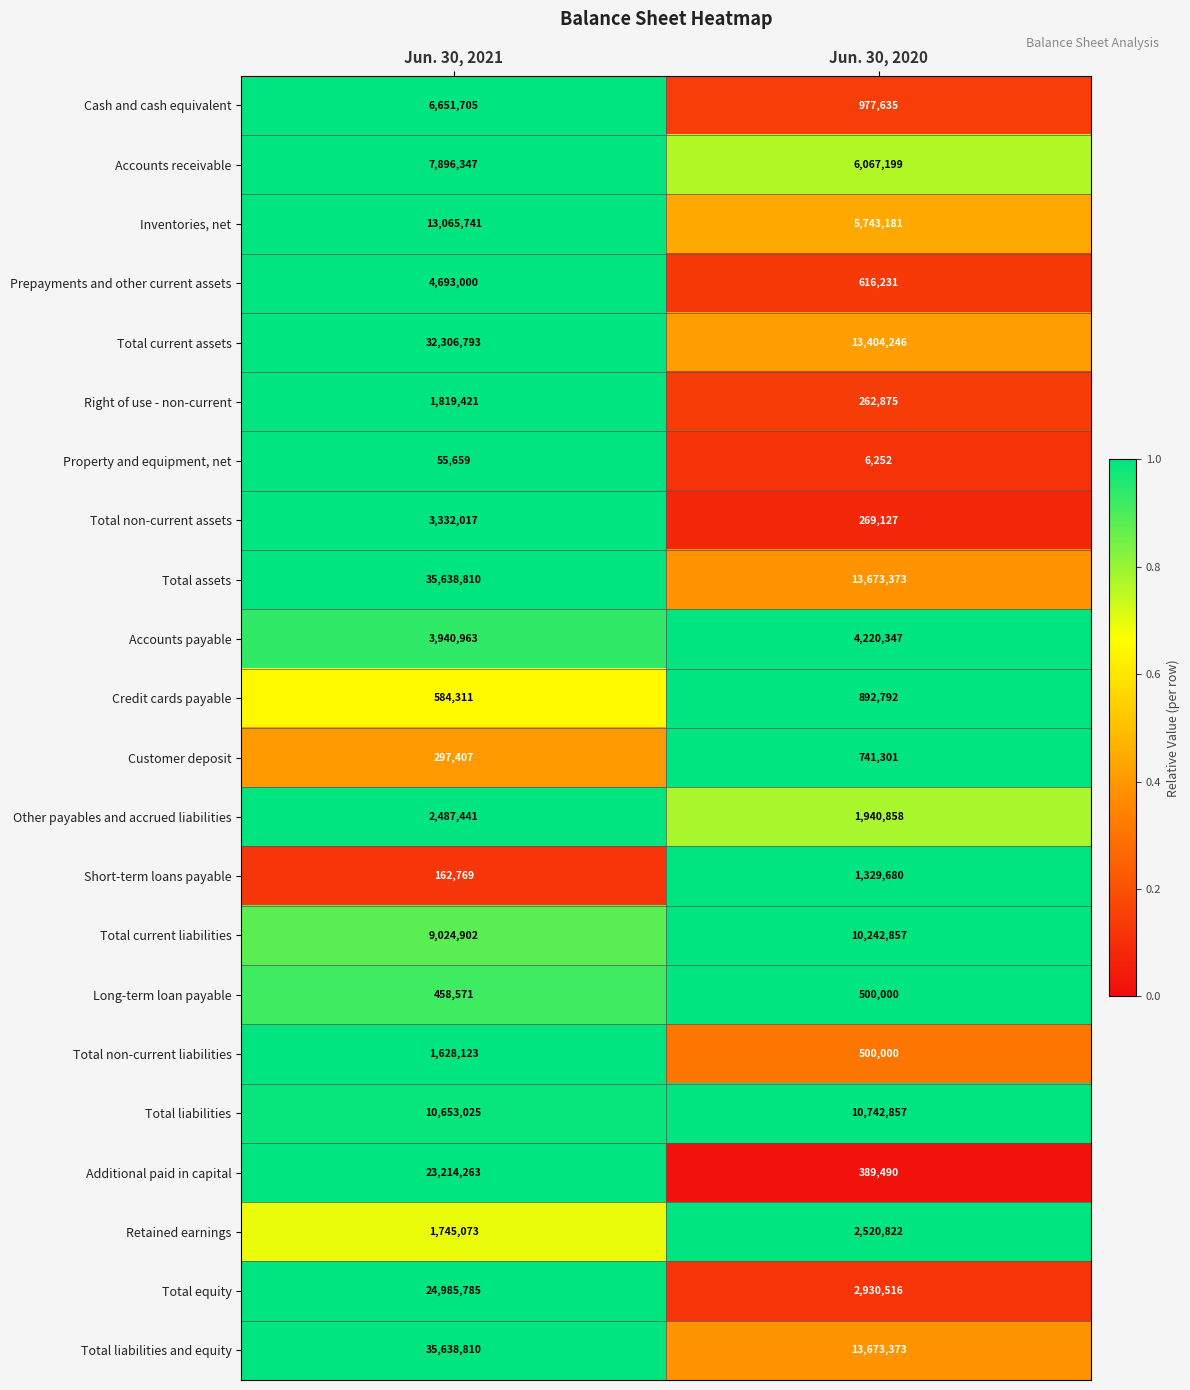

What is the total value across all series at Jun. 30, 2021?

220280936